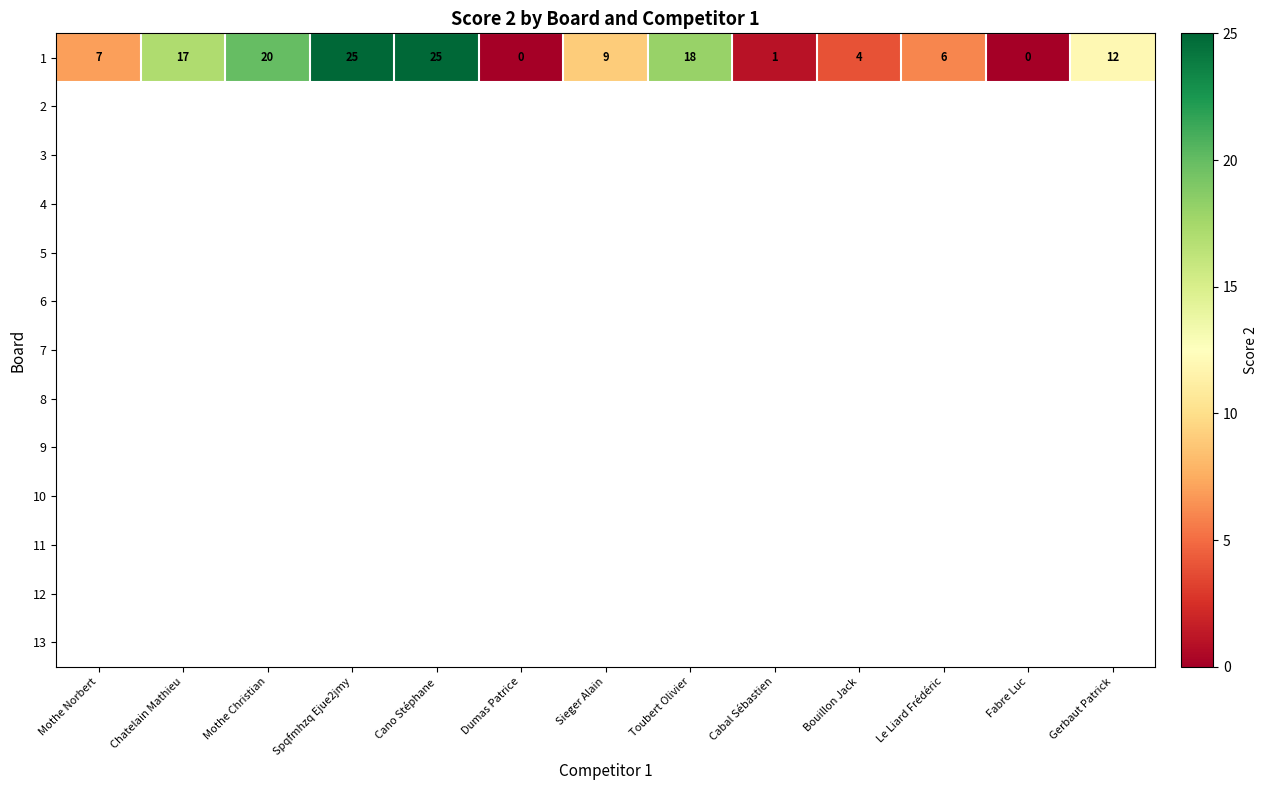

At which label does 1 first exceed 9?

Chatelain Mathieu